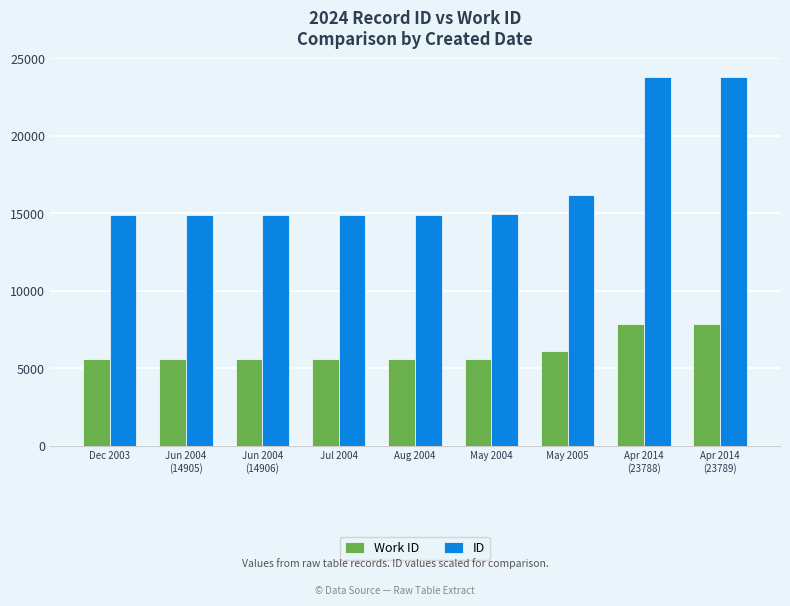

What is the minimum value for Work ID?

5560